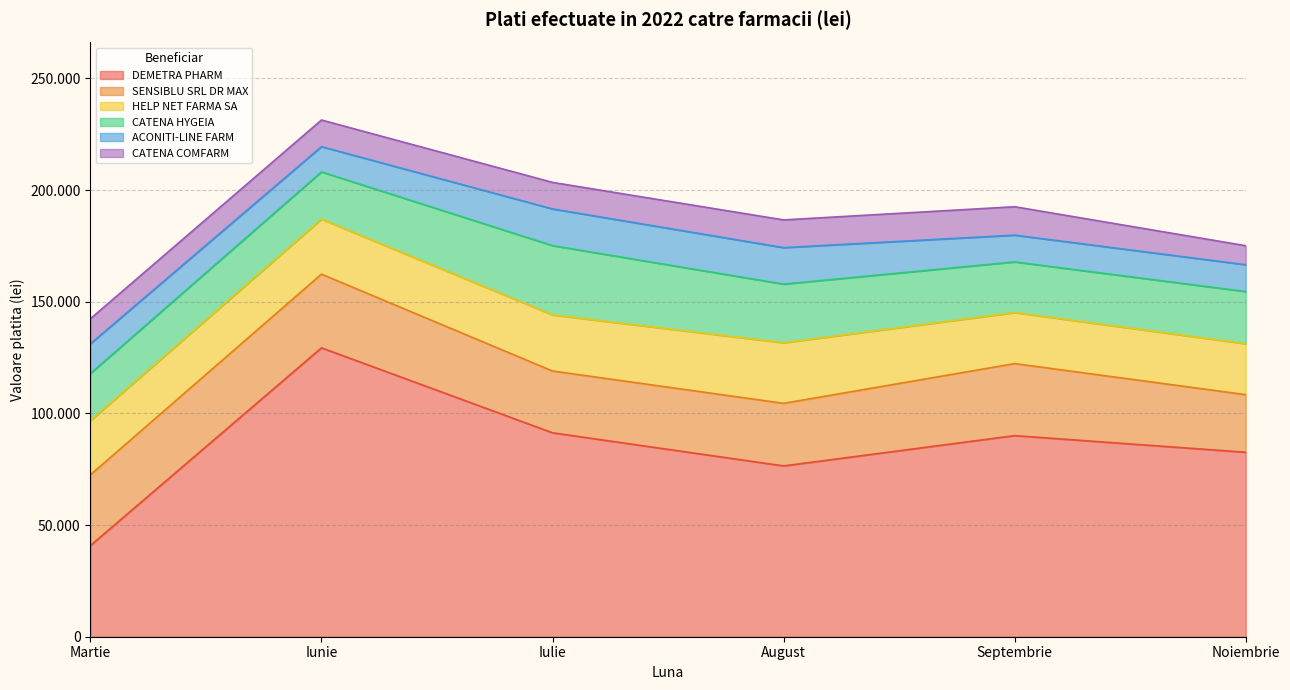

At which label is SEPTEMBRIE closest to 45030?

SENSIBLU SRL DR MAX